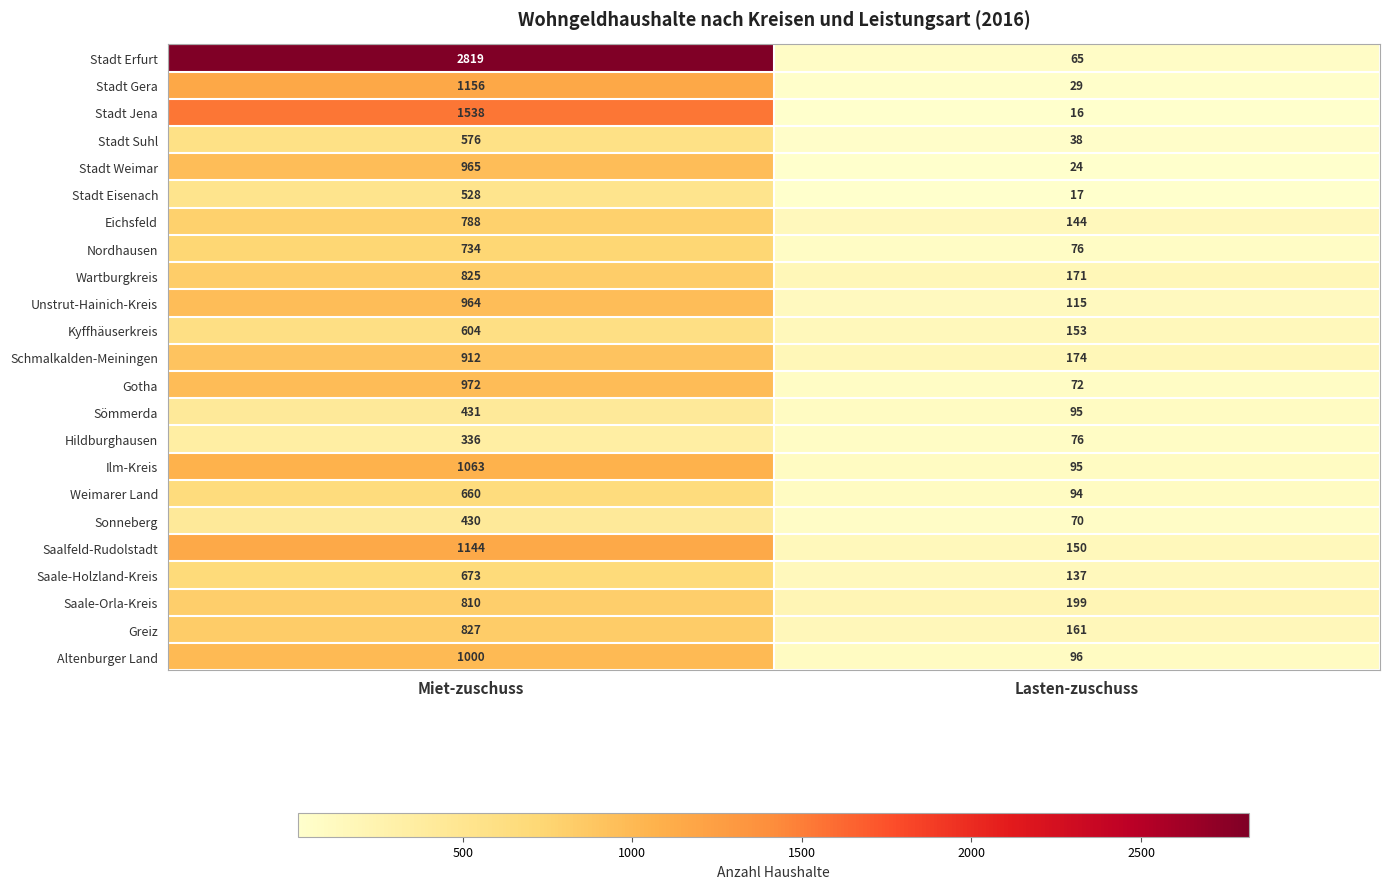

What is the maximum value for Sömmerda?

431